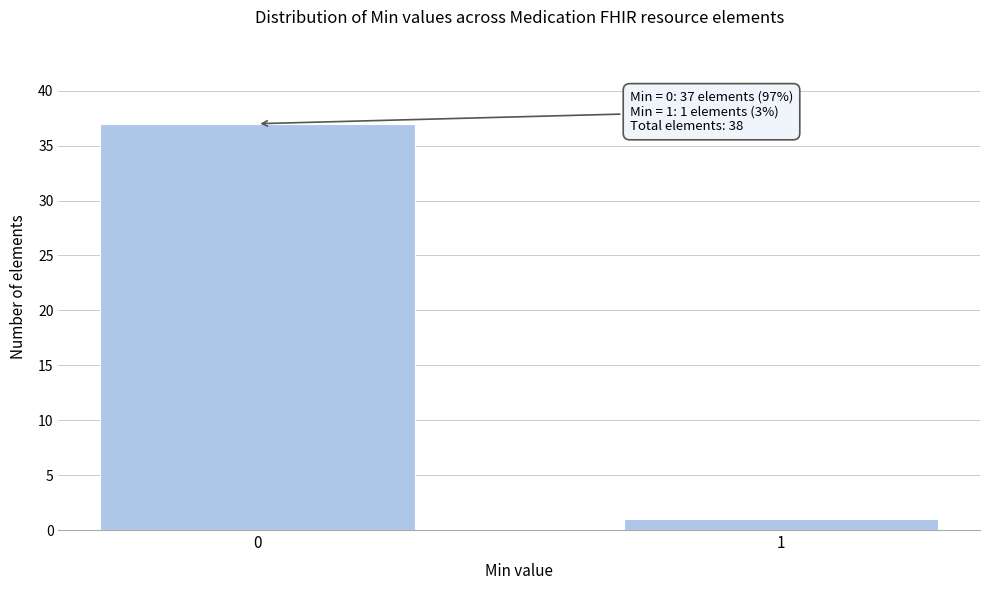

Reading left to right, extract all data points from this chart.

37	1